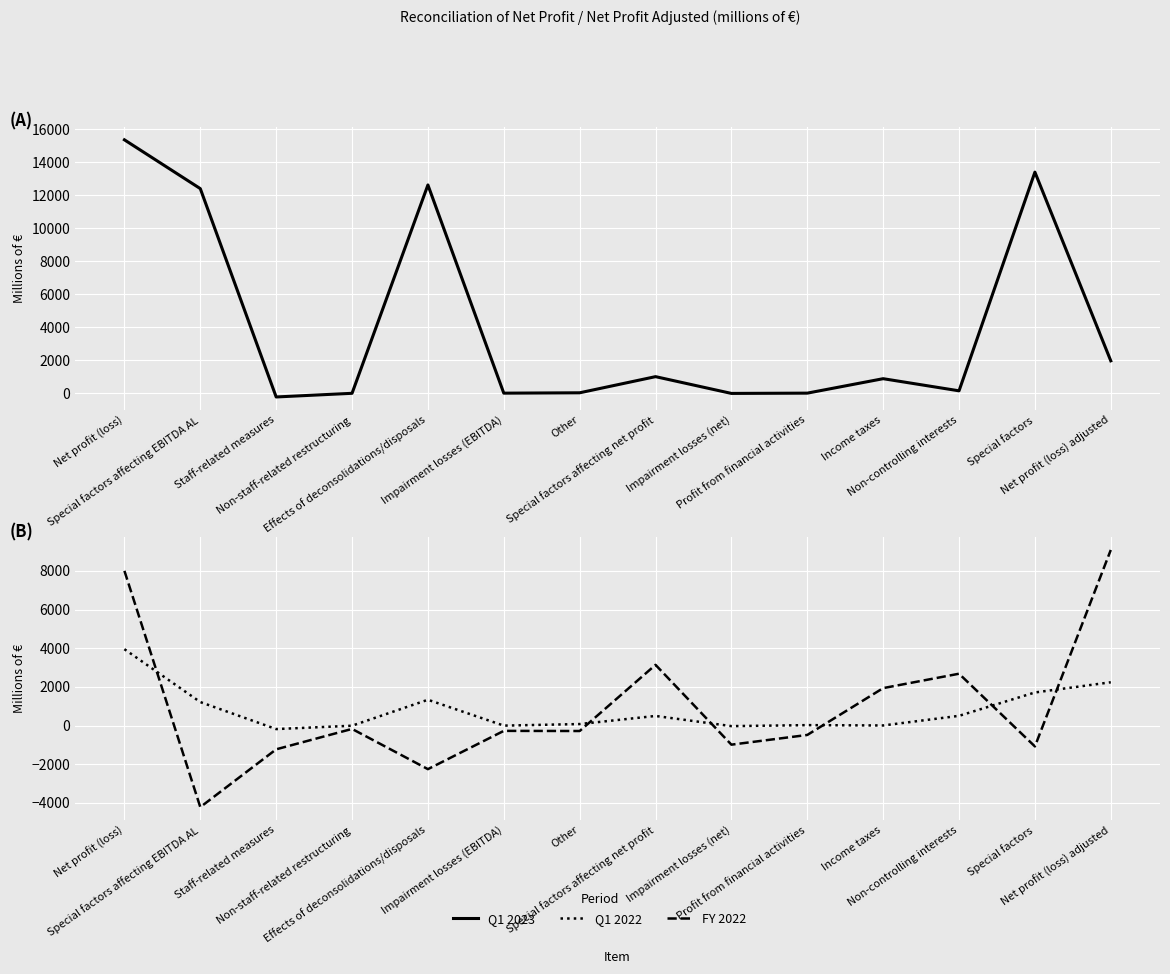

In Q1 2023, how many points are lower than both neighbors (excluding endpoints)?

4